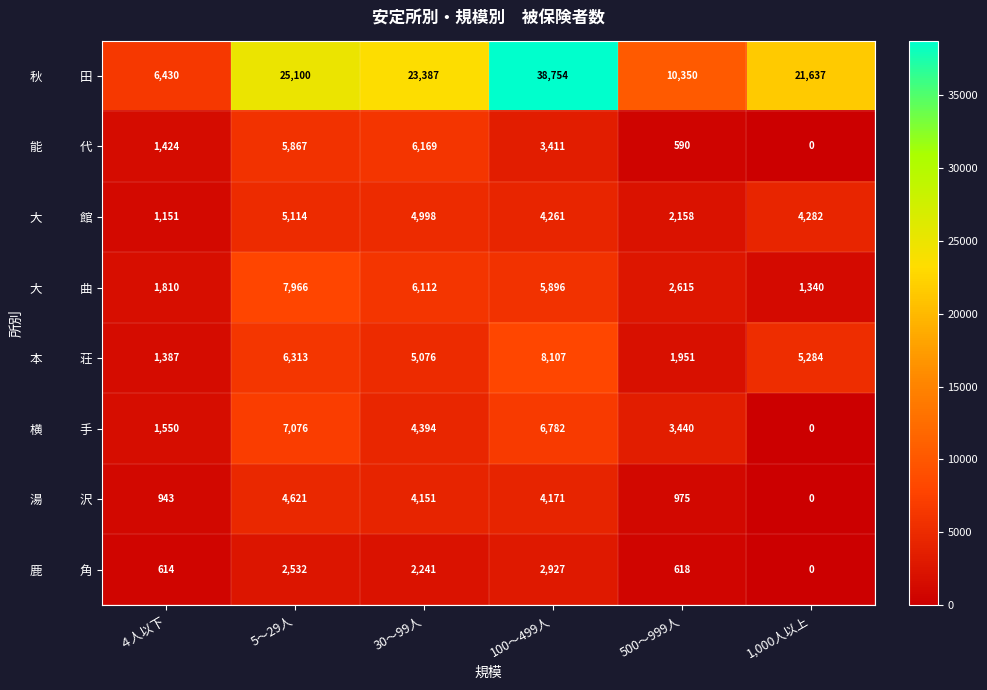

What is the greatest value displayed?

38754